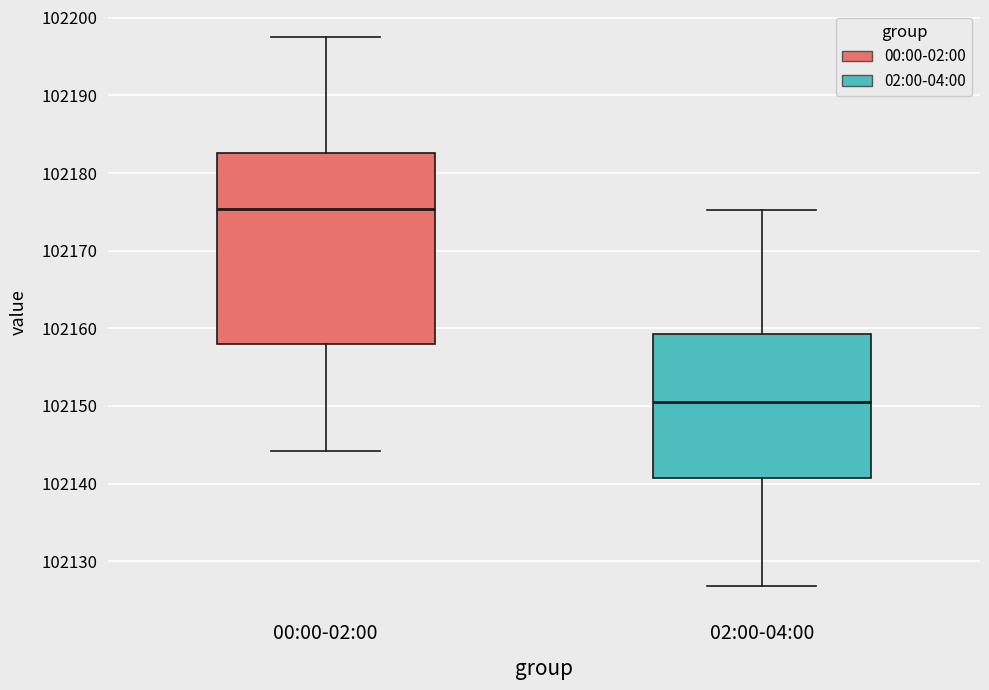

Where does the upper whisker of the box for 02:00-04:00 end on the y-axis? The values are not printed on the chart, so give them approximately, as read against the axis.

102175